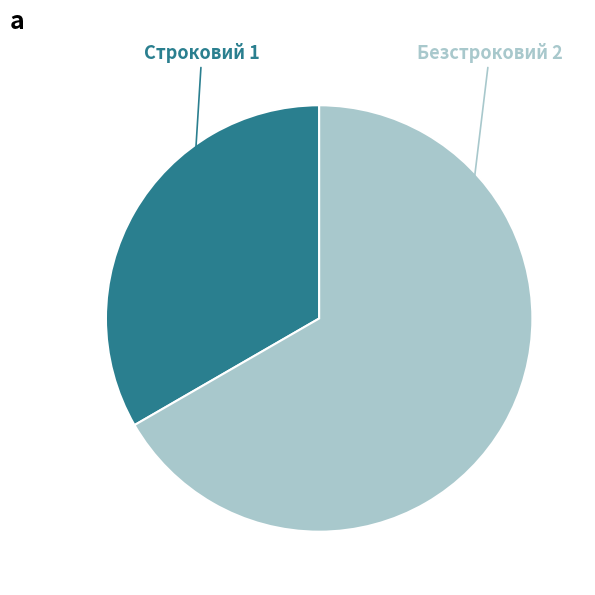

Which slice is the largest?

Безстроковий